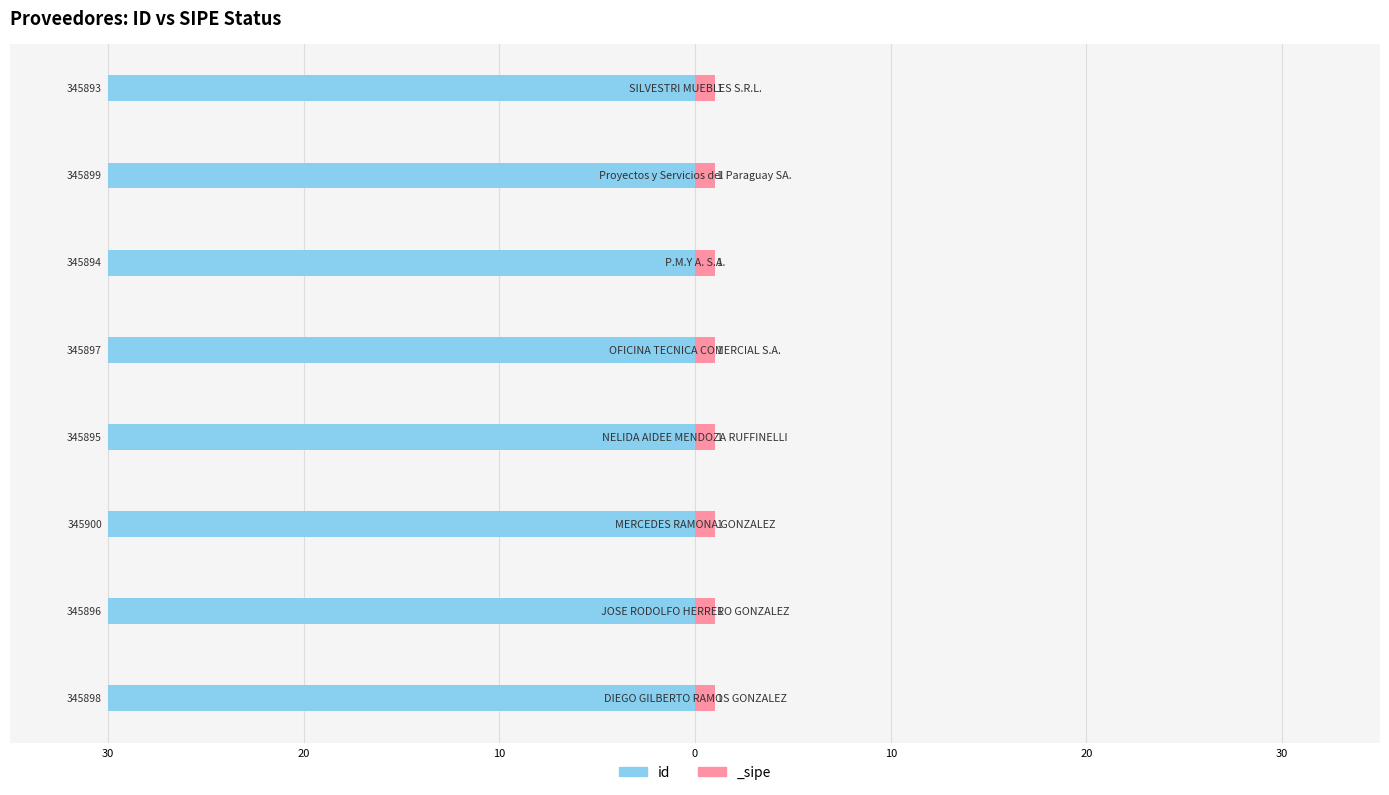

The value at 20 is -30.0. True or false?

True